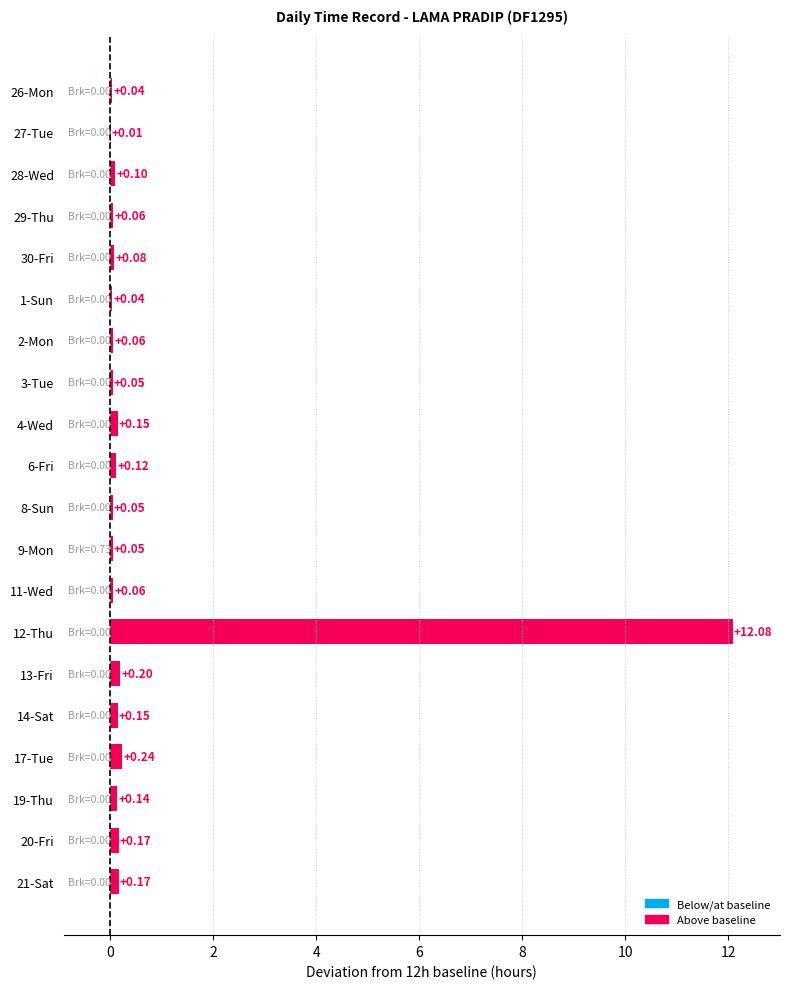

How many categories are shown in the chart?

20